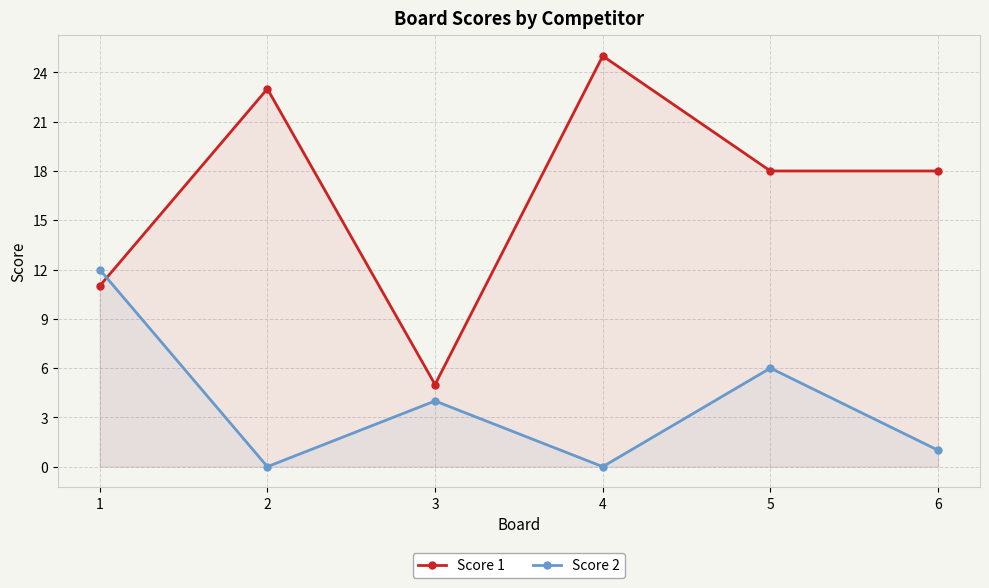

List the series in order of their overall mean, lowest first.

Score 2, Score 1